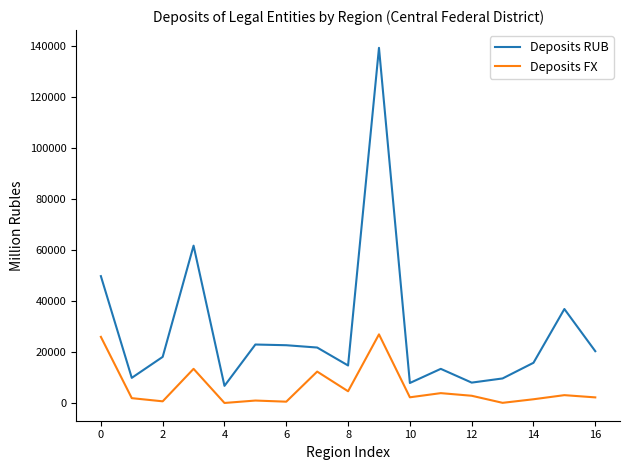

True or false: Deposits RUB and Deposits FX cross at least once.

False